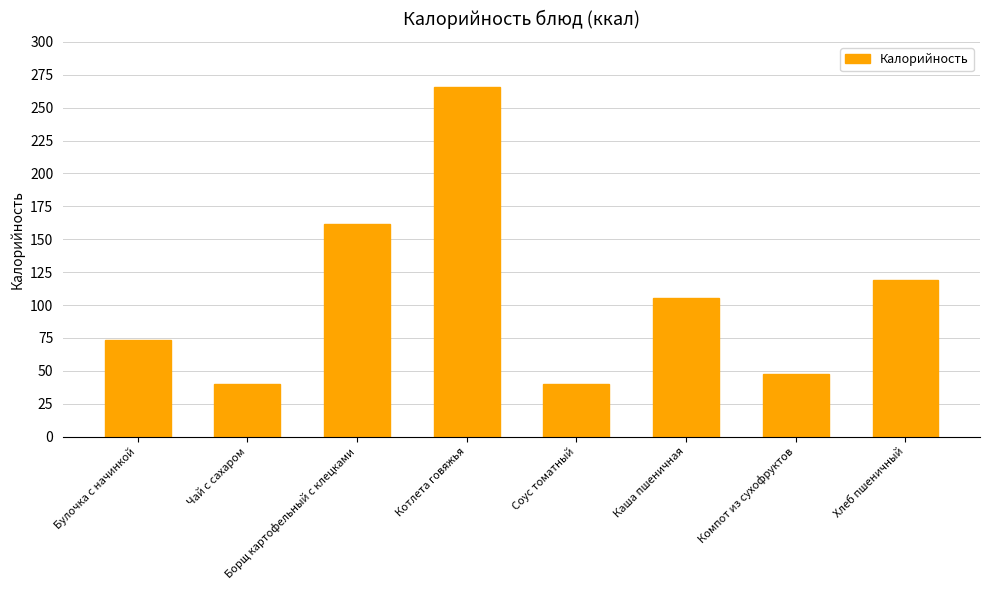

What is the maximum value shown in the chart?

265.5